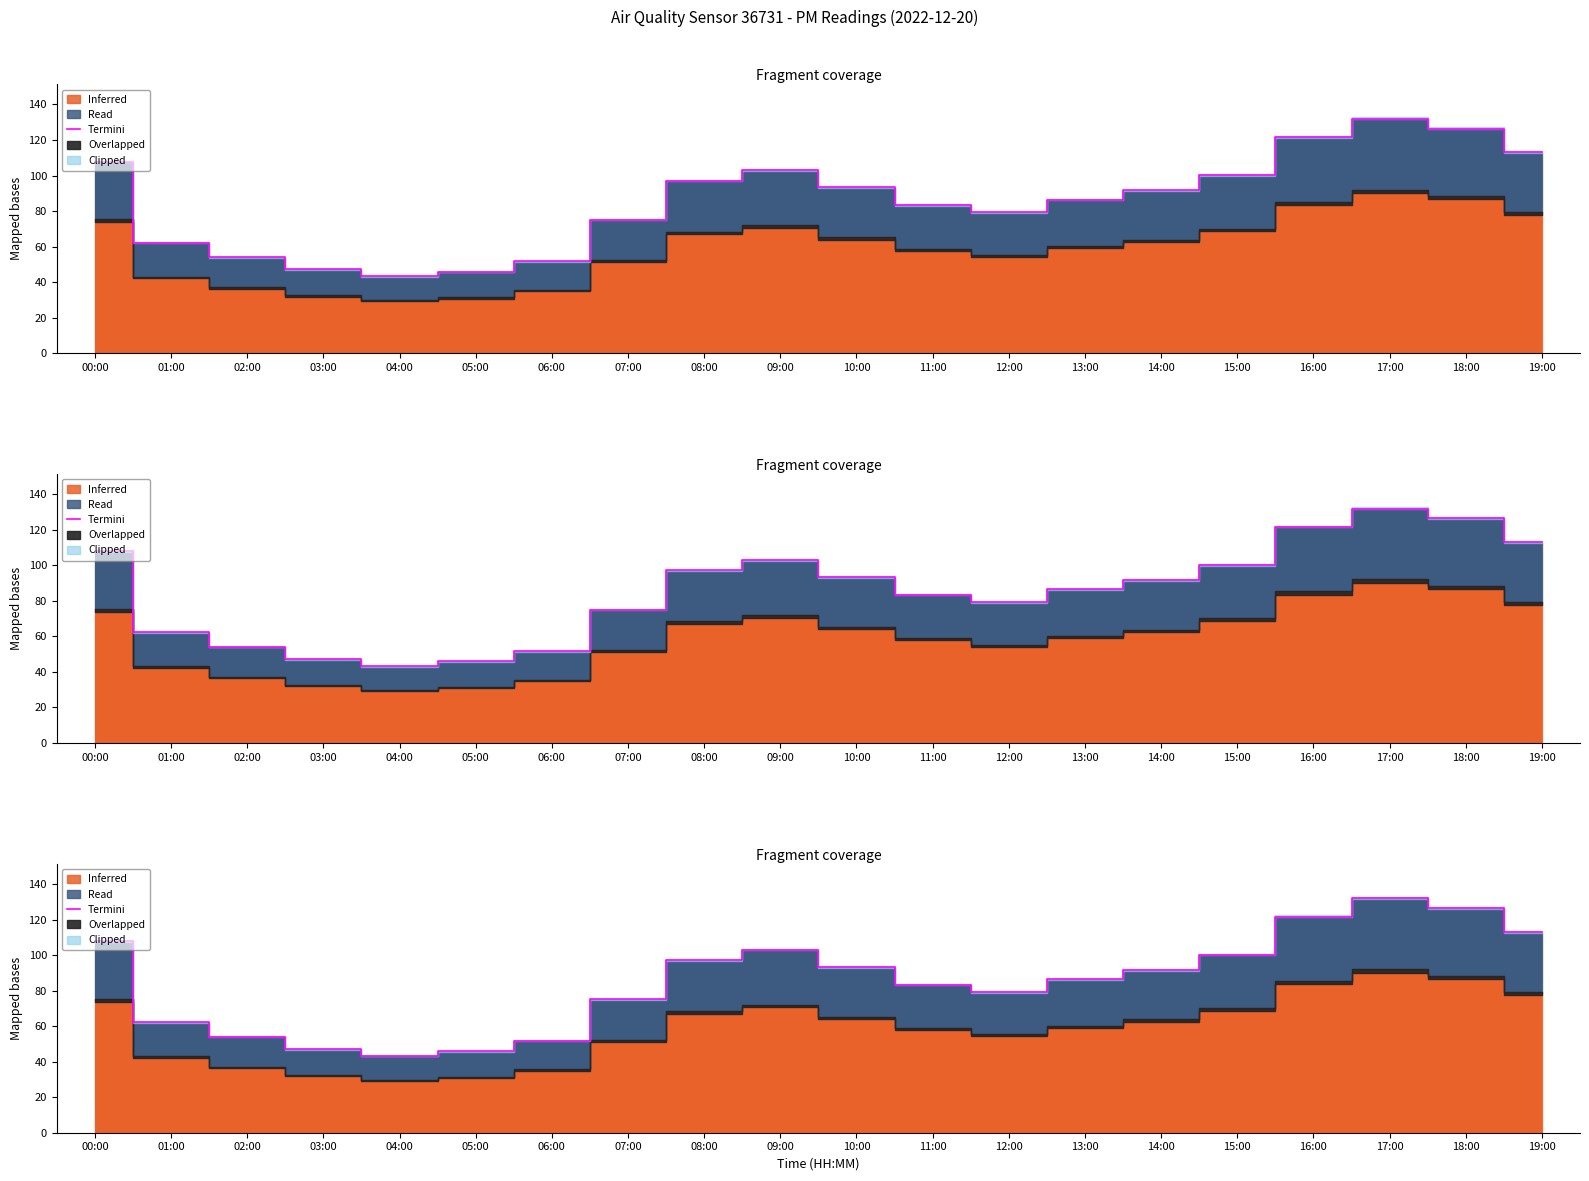

Rank the categories by value from highest to lowest.

17:00, 18:00, 16:00, 19:00, 00:00, 09:00, 15:00, 08:00, 10:00, 14:00, 13:00, 11:00, 12:00, 07:00, 01:00, 02:00, 06:00, 03:00, 05:00, 04:00